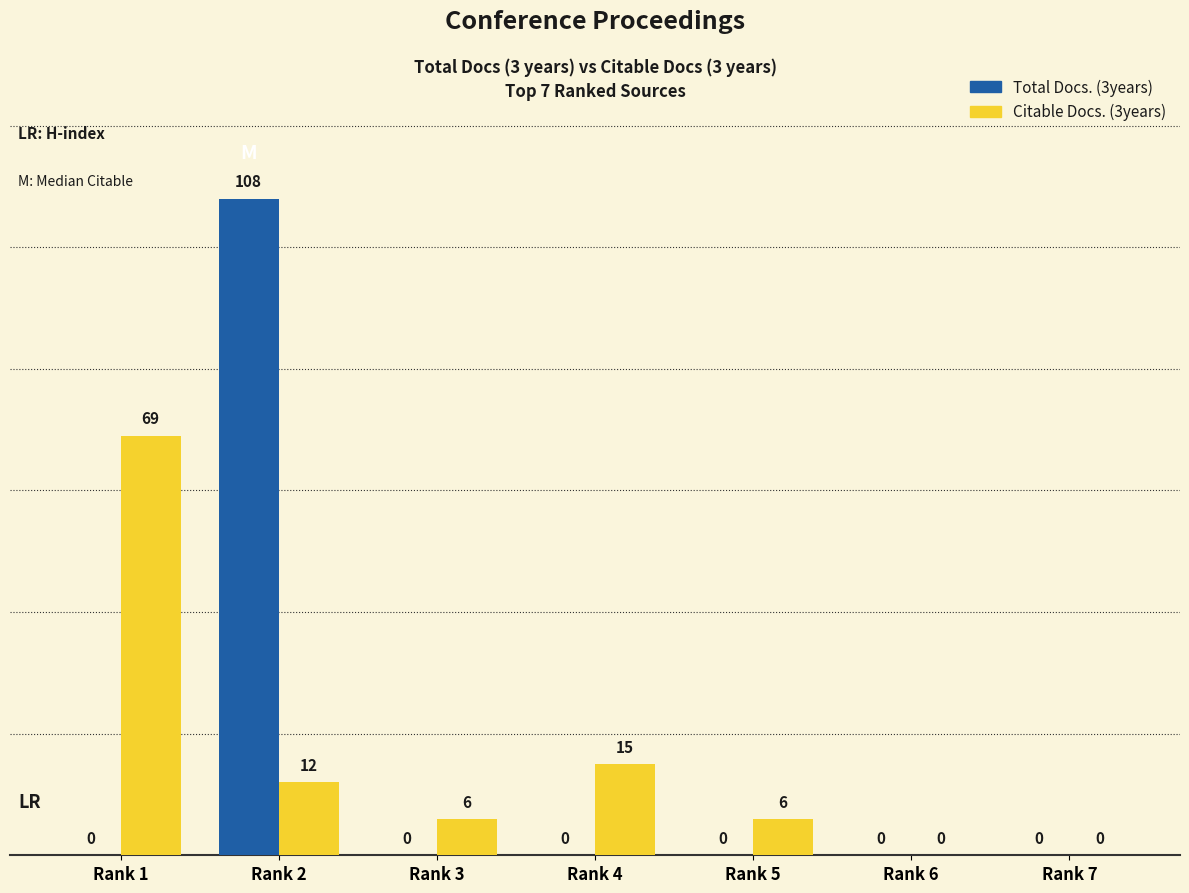

What are all the series names shown in the legend?

Total Docs. (3years), Citable Docs. (3years)